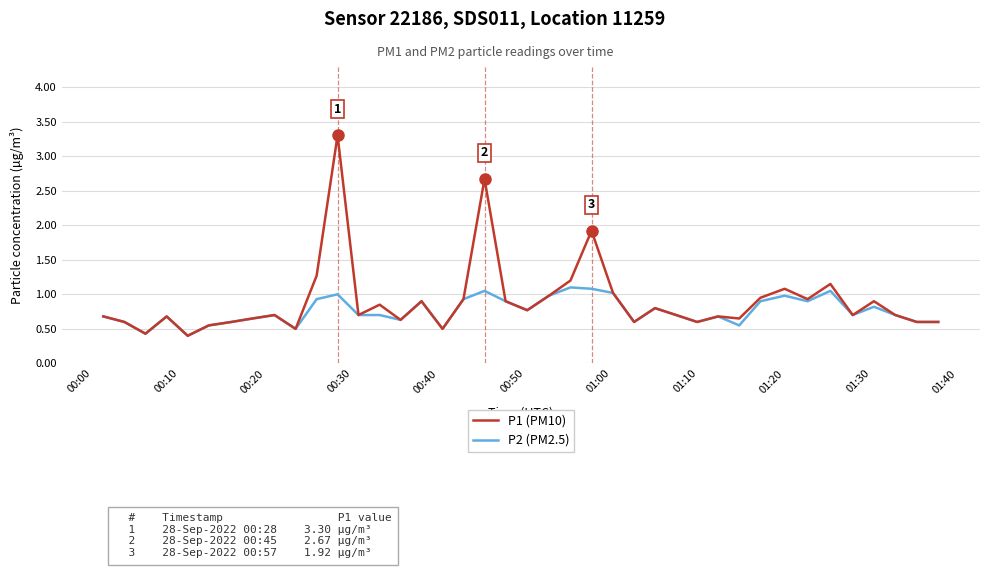

What is the maximum value shown in the chart?

3.3